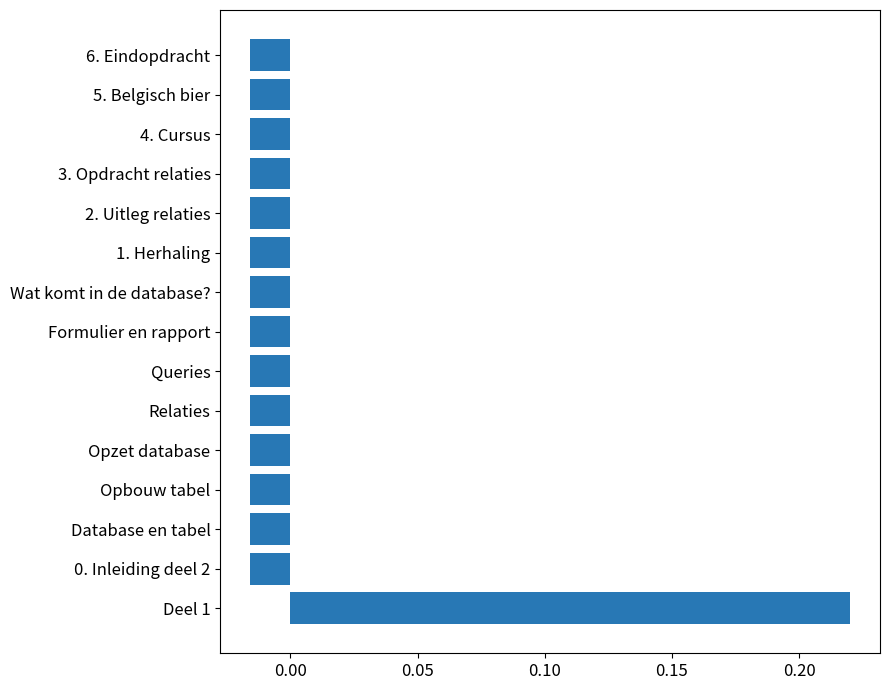

Which category has the highest value across all series?

Deel 1